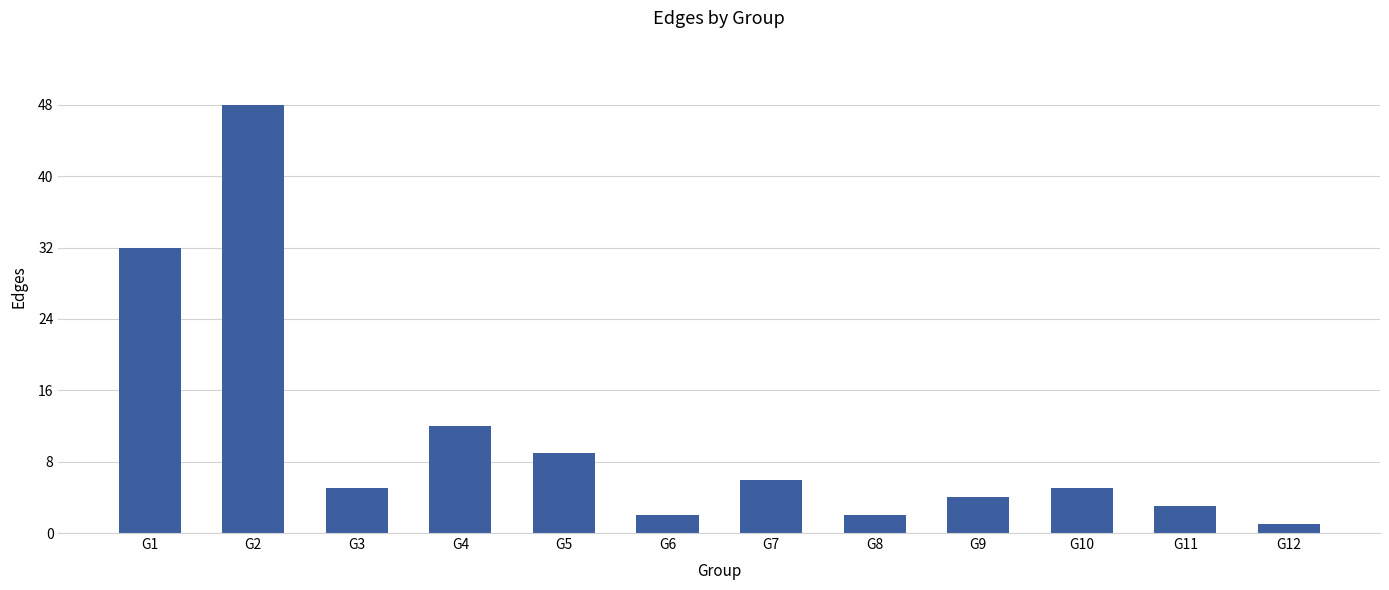

What is the ratio of the value at G9 to the value at G10?

0.8